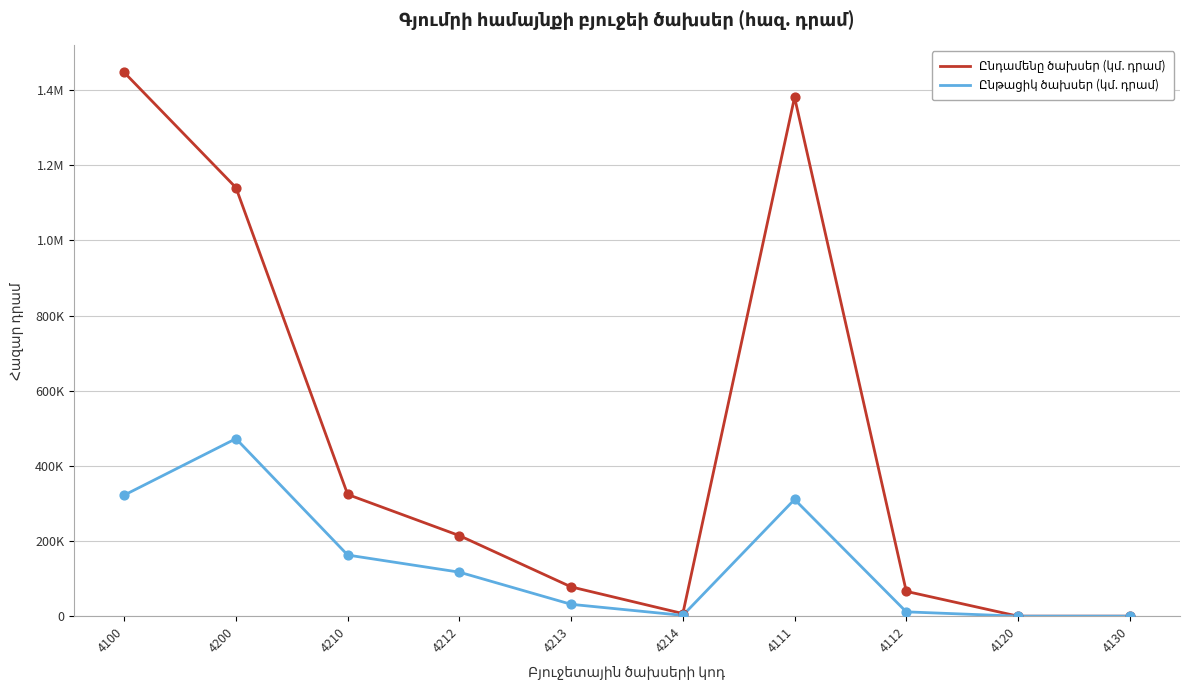

Which series has the largest total across all categories?

Ընդամենը ծախսեր (կմ. դրամ)